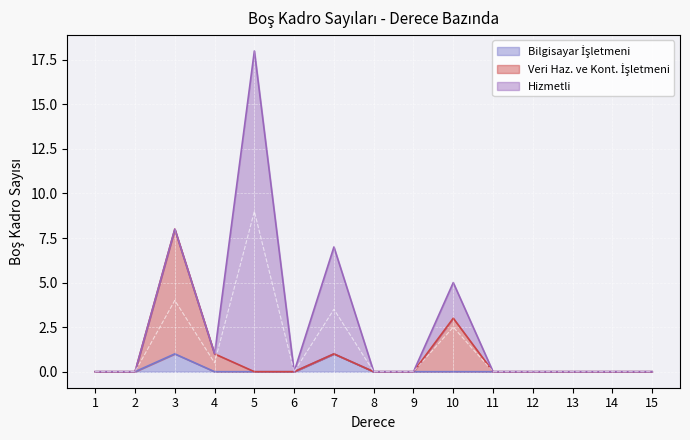

Is the value of Veri Haz. ve Kont. İşletmeni at 12 greater than the value of Bilgisayar İşletmeni at 5?

No